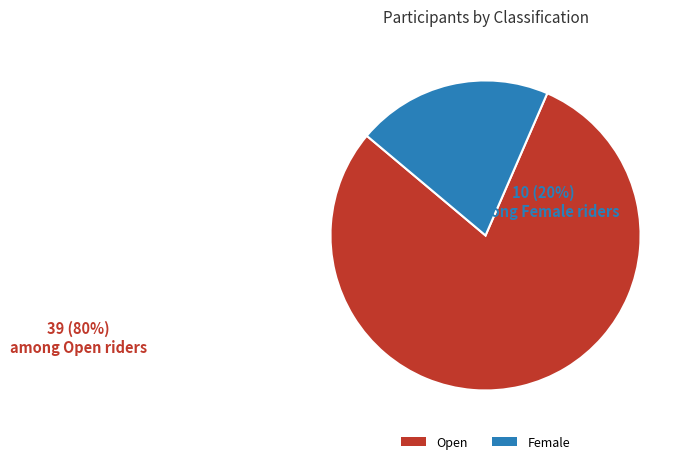

Which category has the biggest portion of the pie?

Open